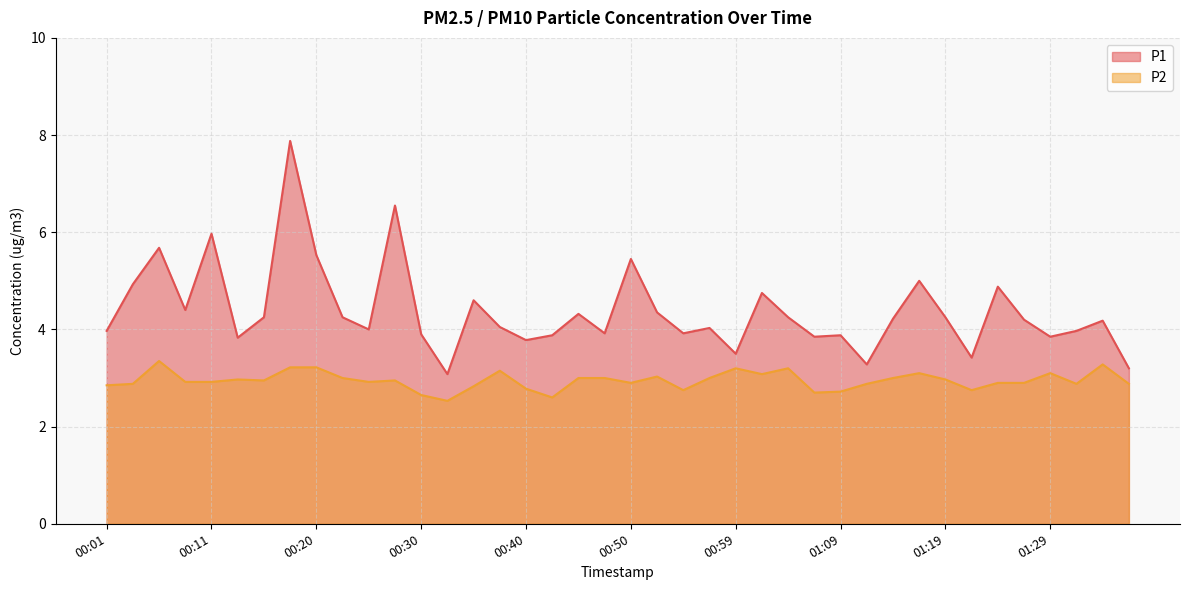

What is the minimum value shown in the chart?

2.5